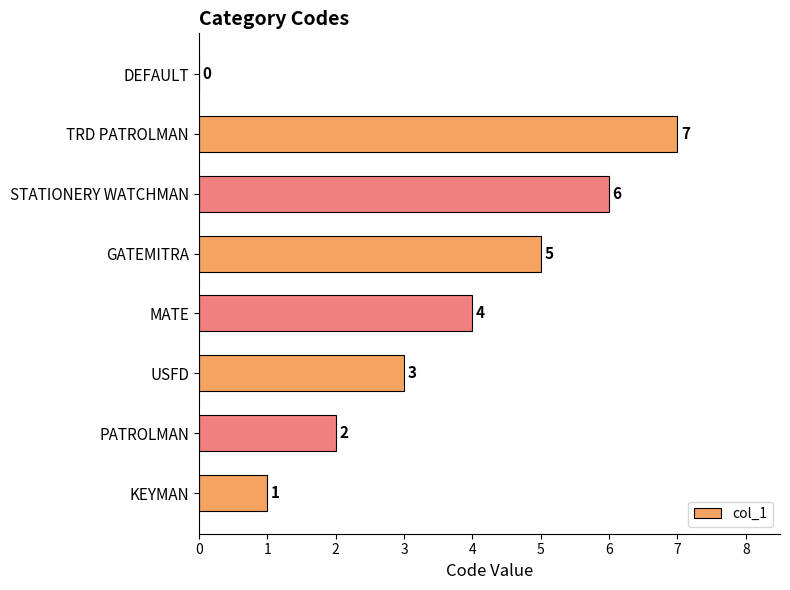

Between USFD and TRD PATROLMAN, which is larger?

TRD PATROLMAN